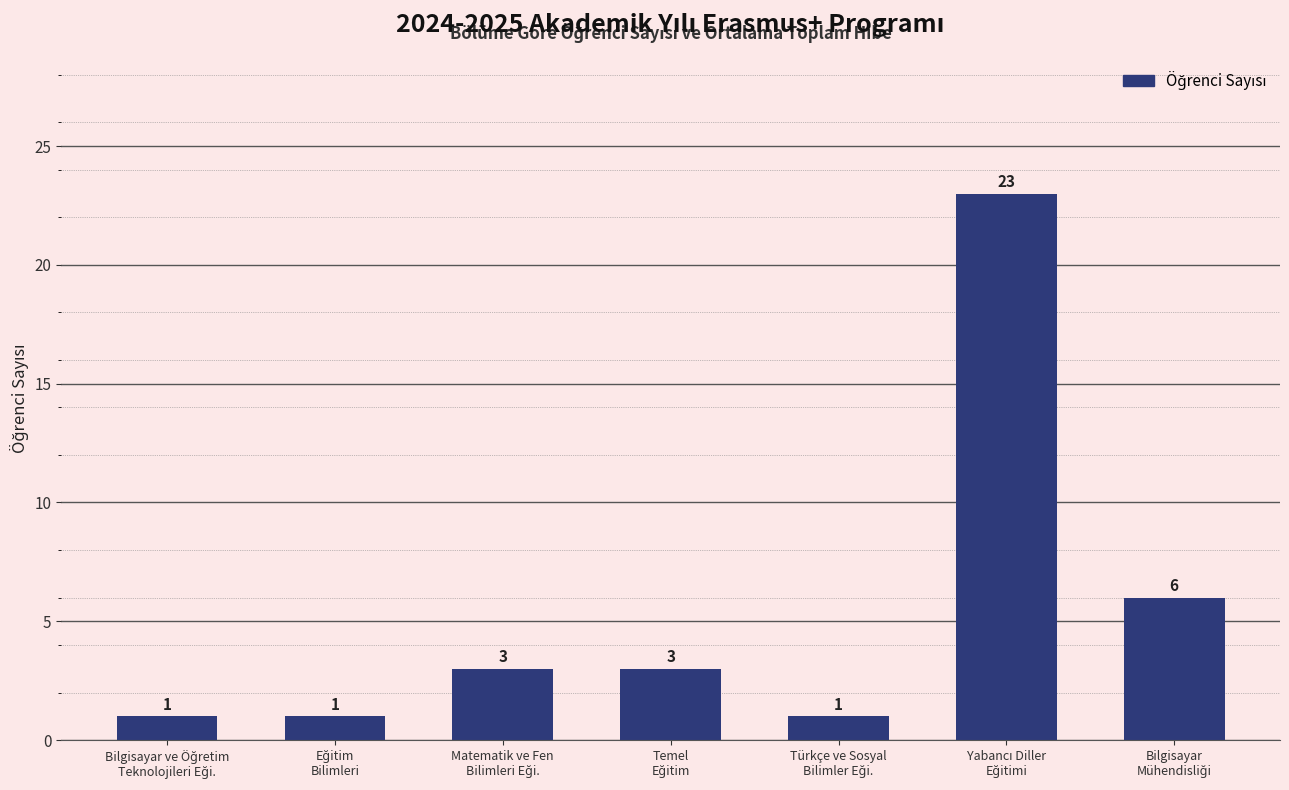

What is the difference between the maximum and minimum values?

22